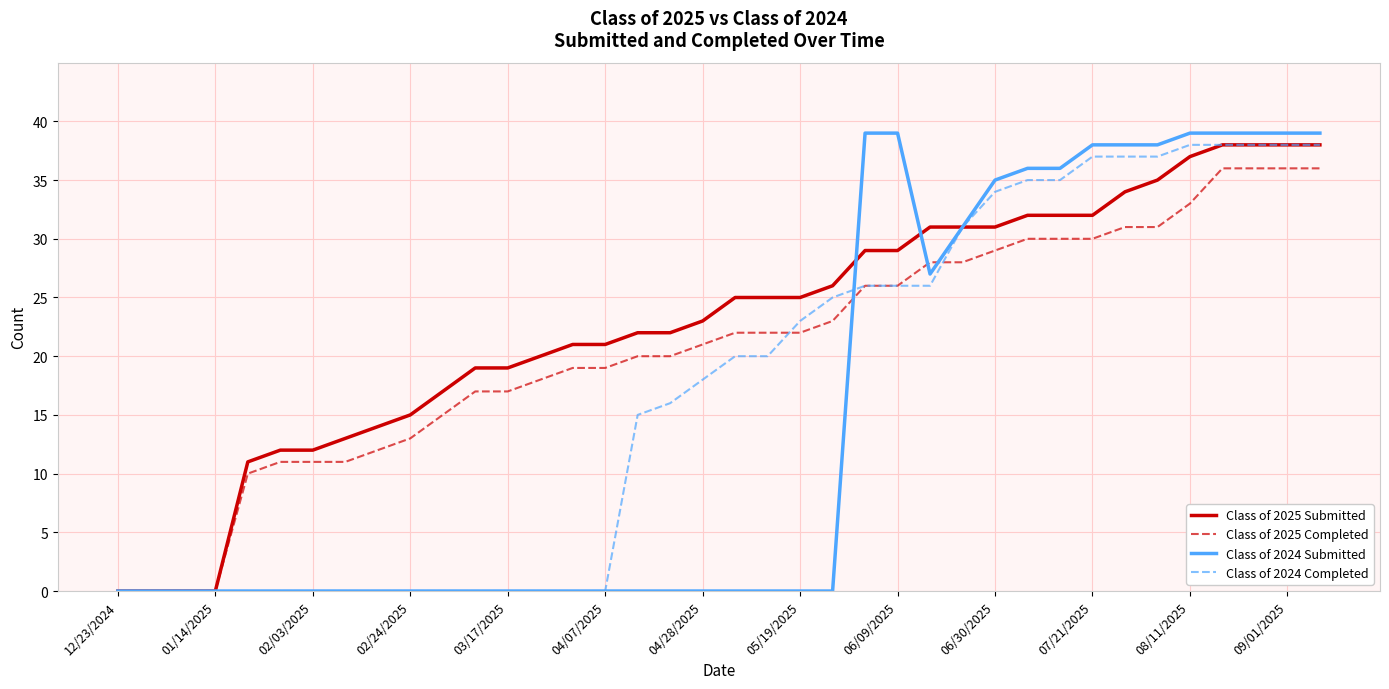

Count the number of data series in this chart.

4